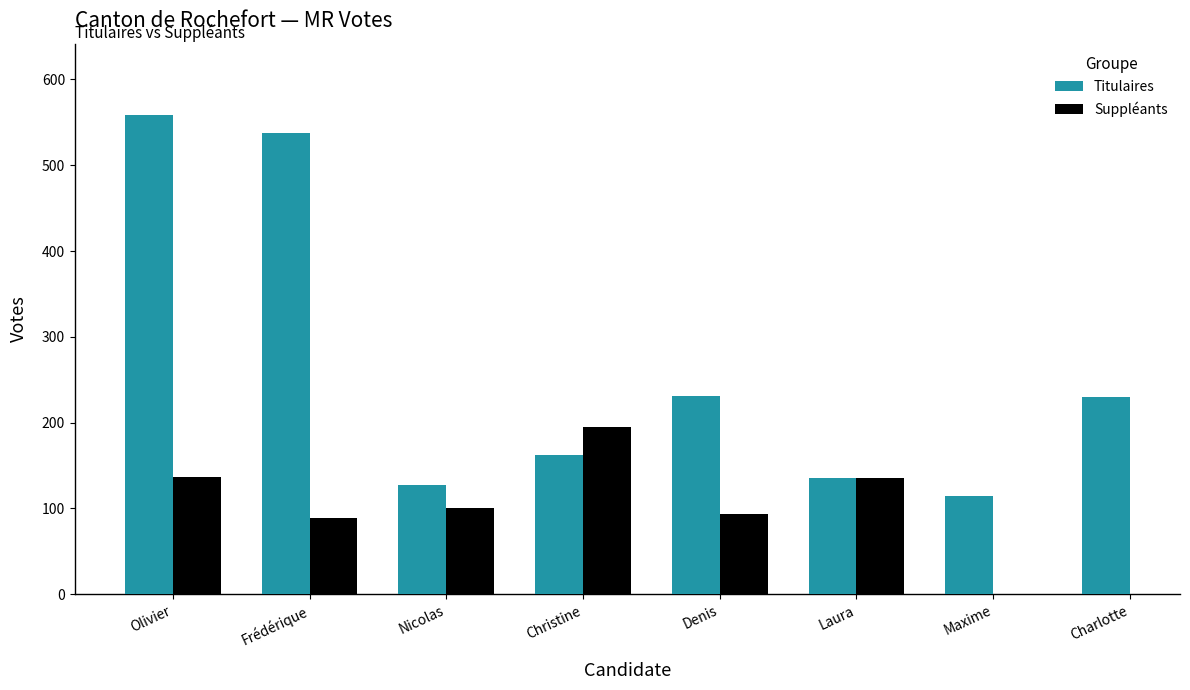

How many values exceed 230?

3